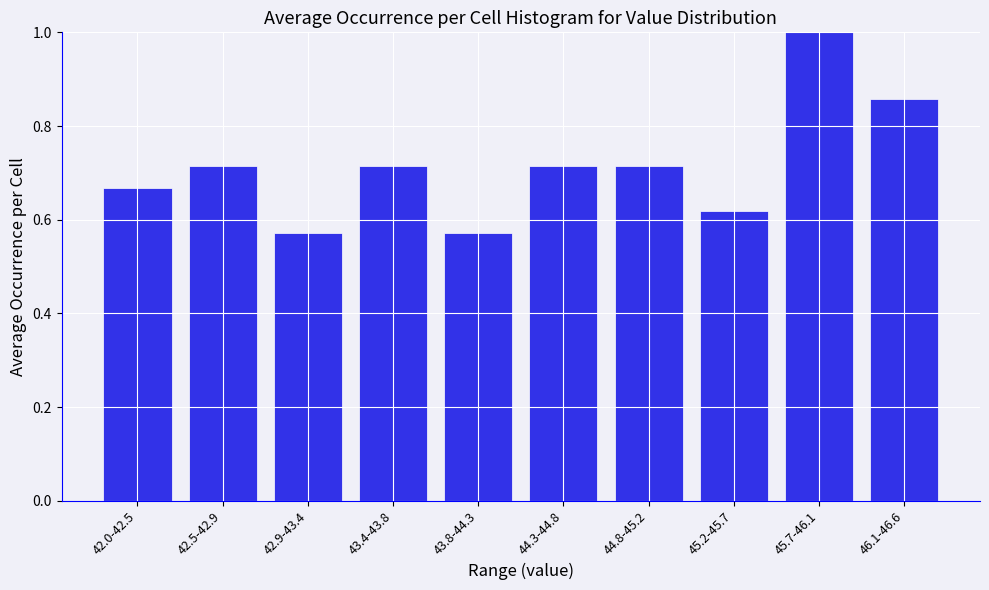

Which category has the highest value across all series?

45.7-46.1